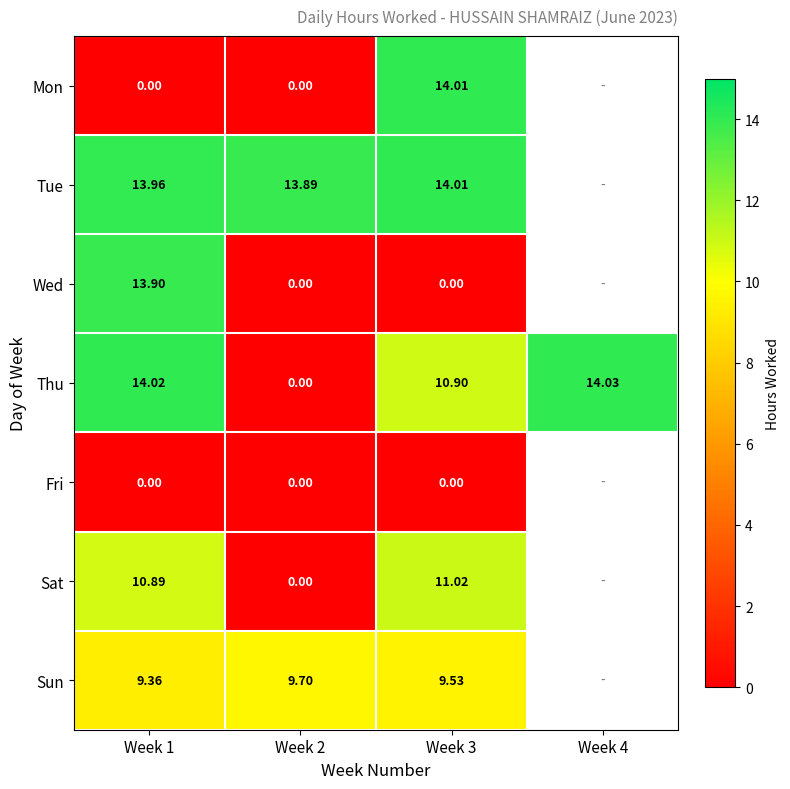

True or false: Tue has a value of 14.0 at Week 3.

True